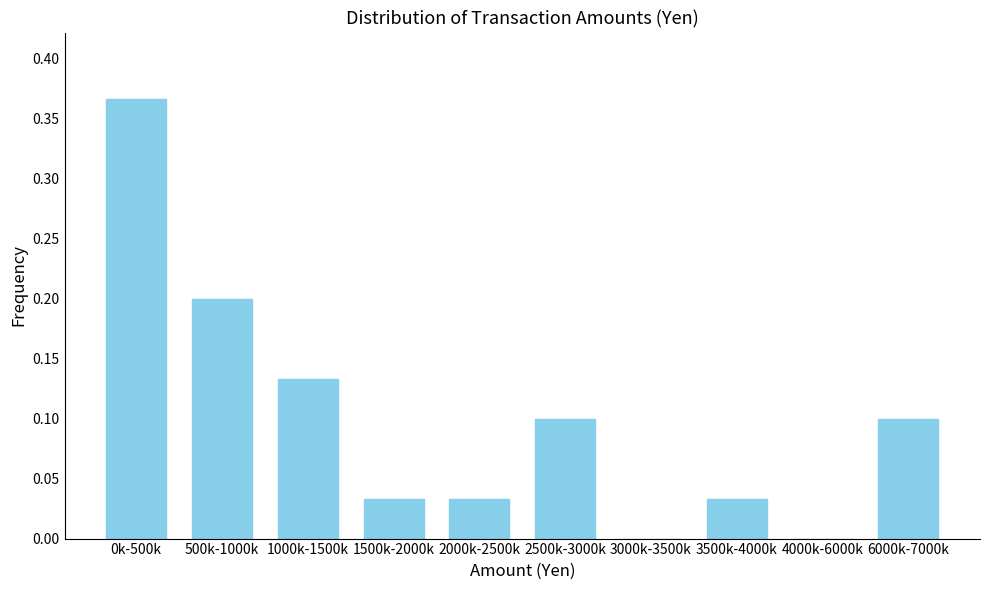

True or false: the data shows 0.0 at 3000k-3500k.

True